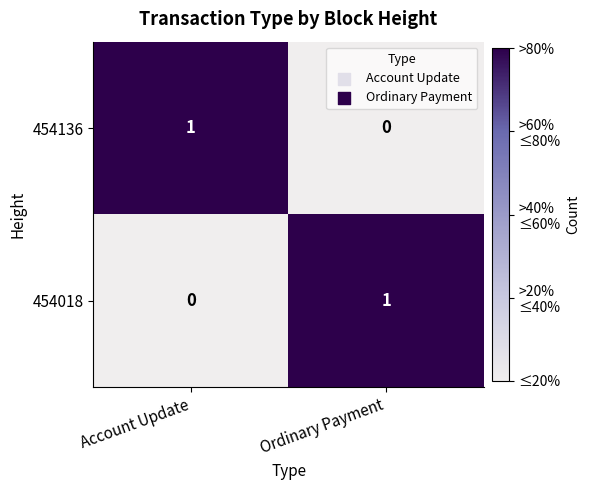

The value of 454018 at Ordinary Payment is 1. True or false?

True